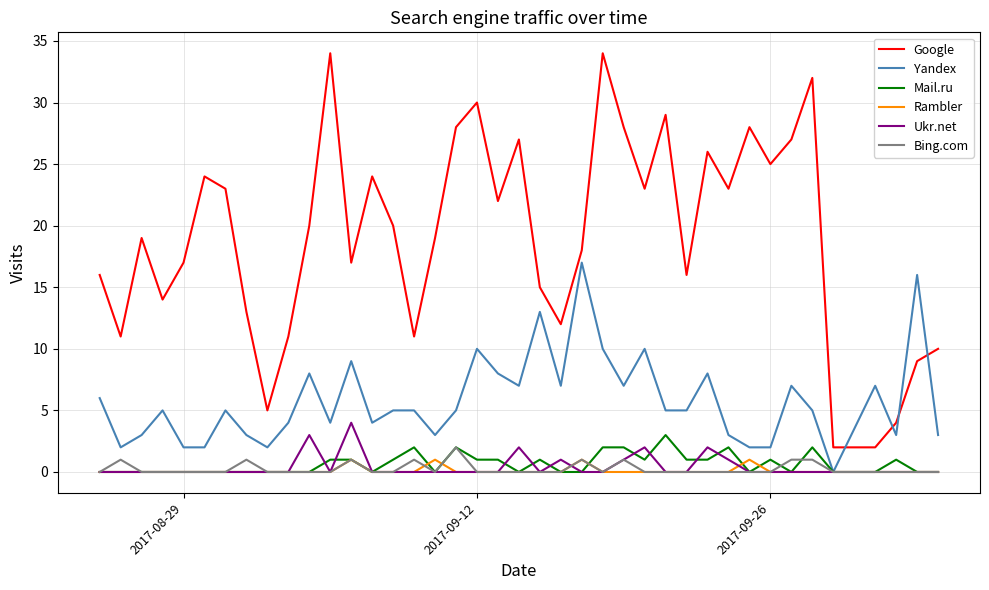

Does the chart display data point markers on the line(s)?

No